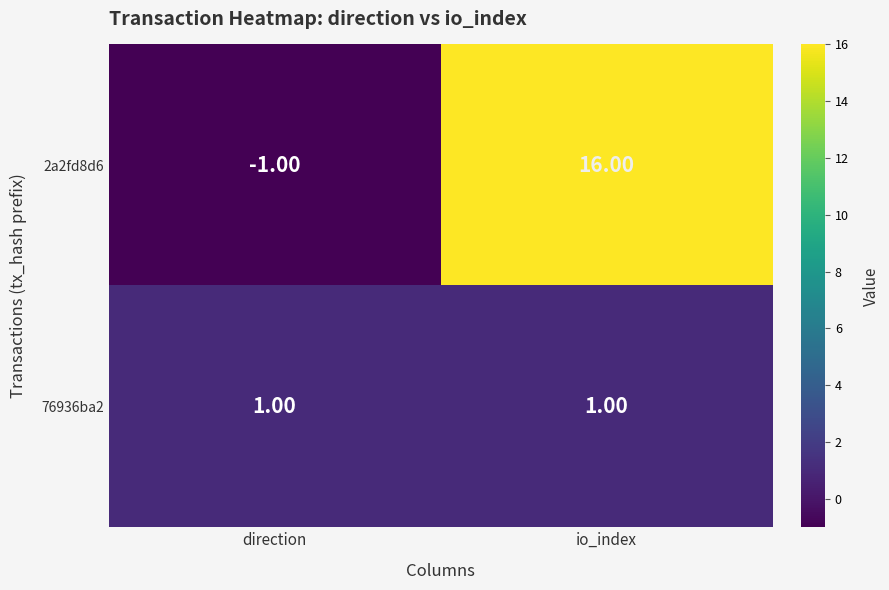

Which series has the largest total across all categories?

2a2fd8d6